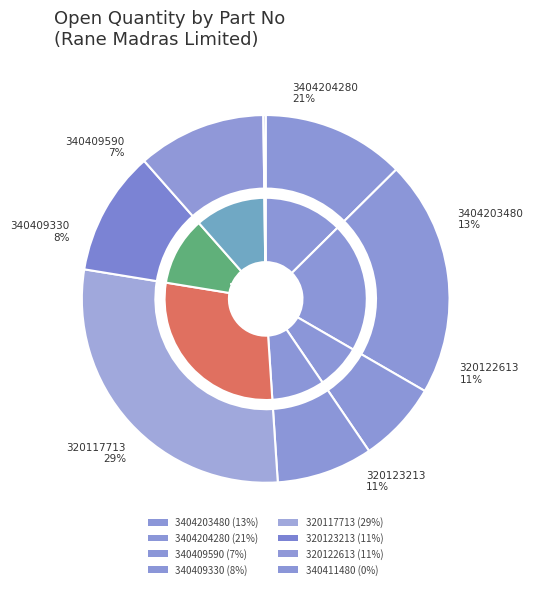

True or false: 320123213-150 accounts for 18% of the total.

False